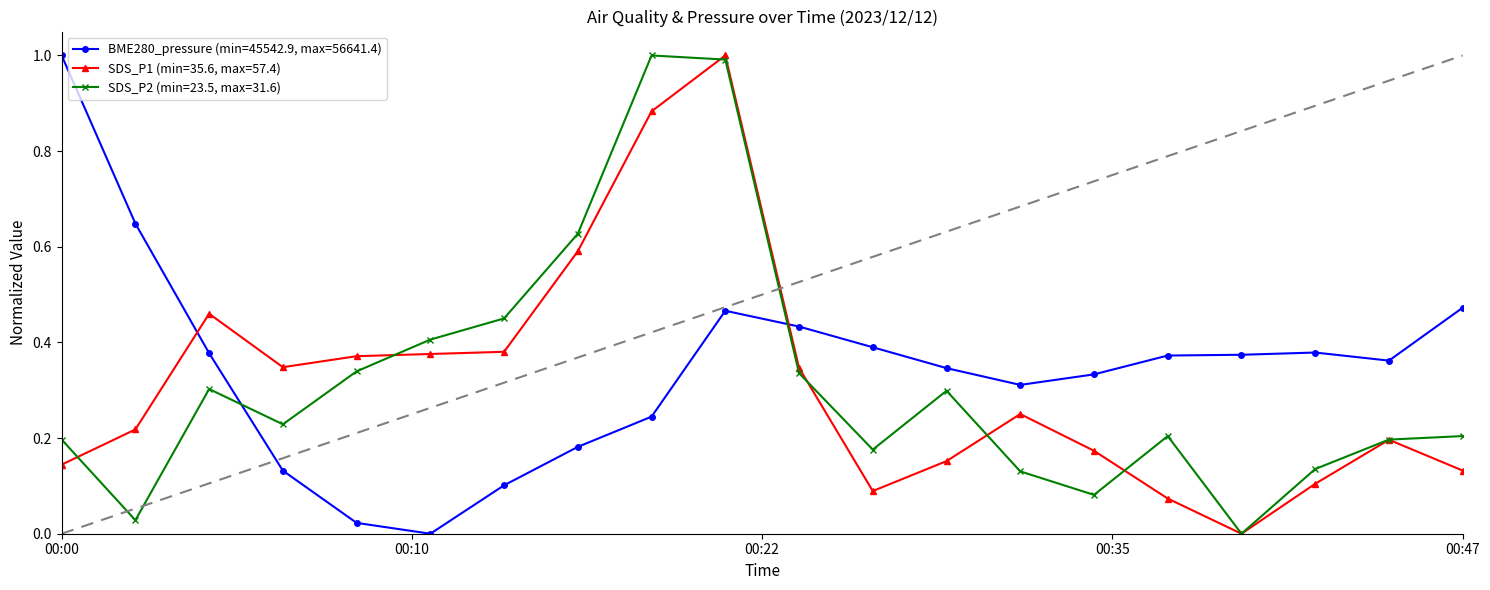

What is the maximum value shown in the chart?

1.0